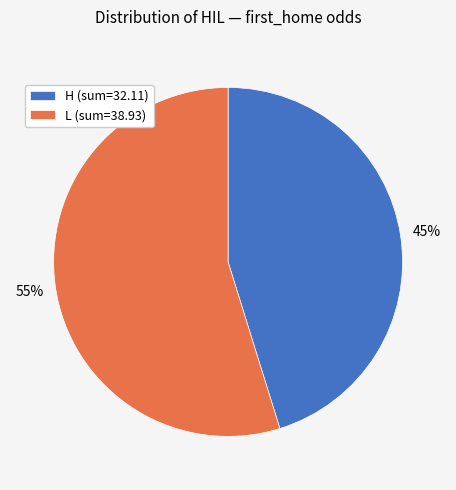

Which has a higher value, H or L?

L